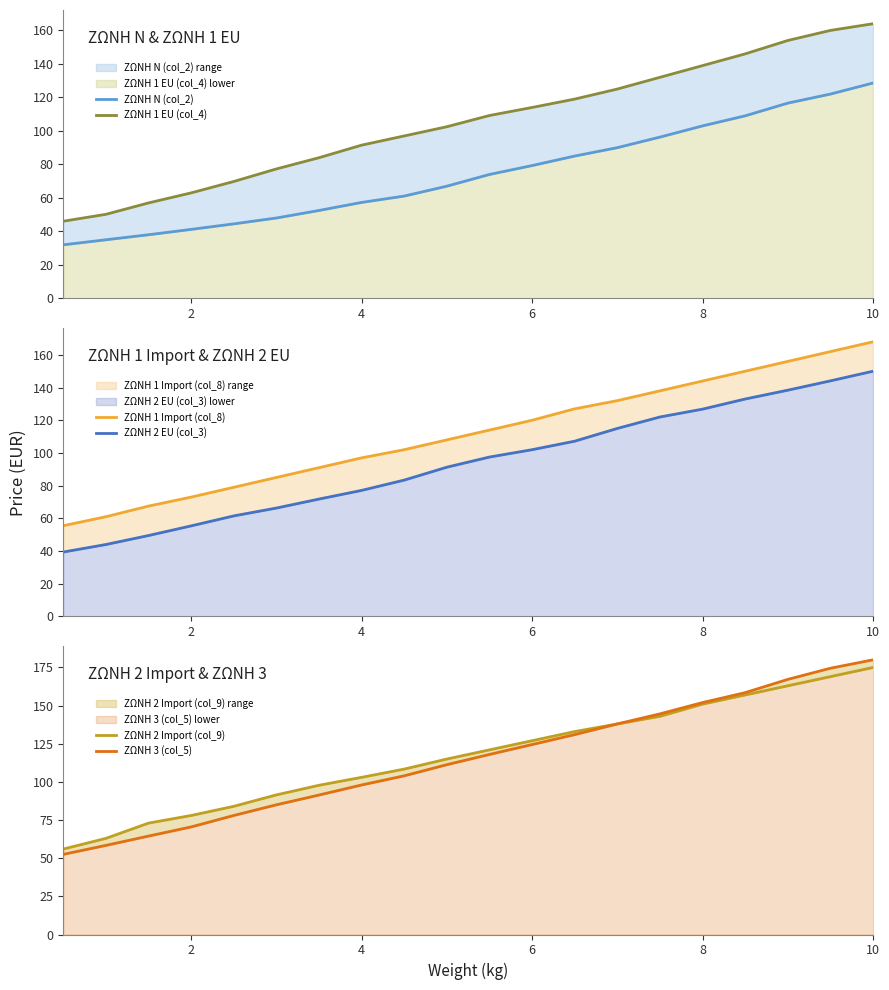

What is the minimum value shown in the chart?

32.0